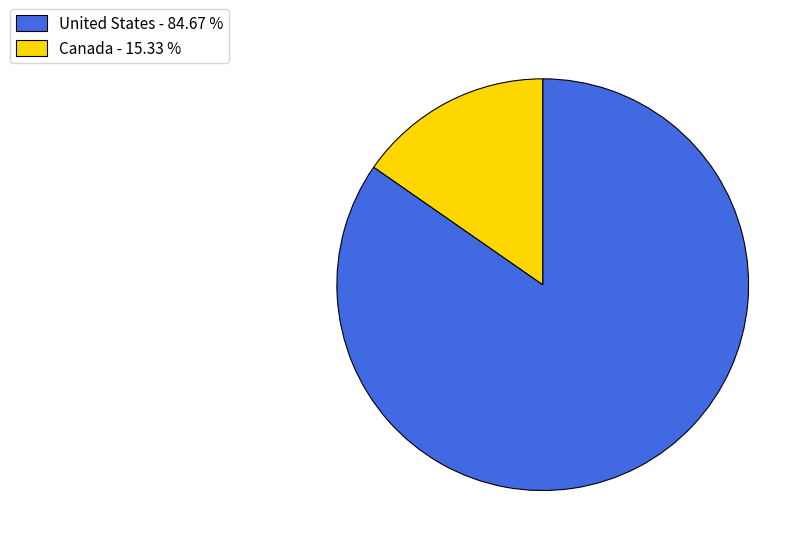

How many segments does this pie chart have?

2